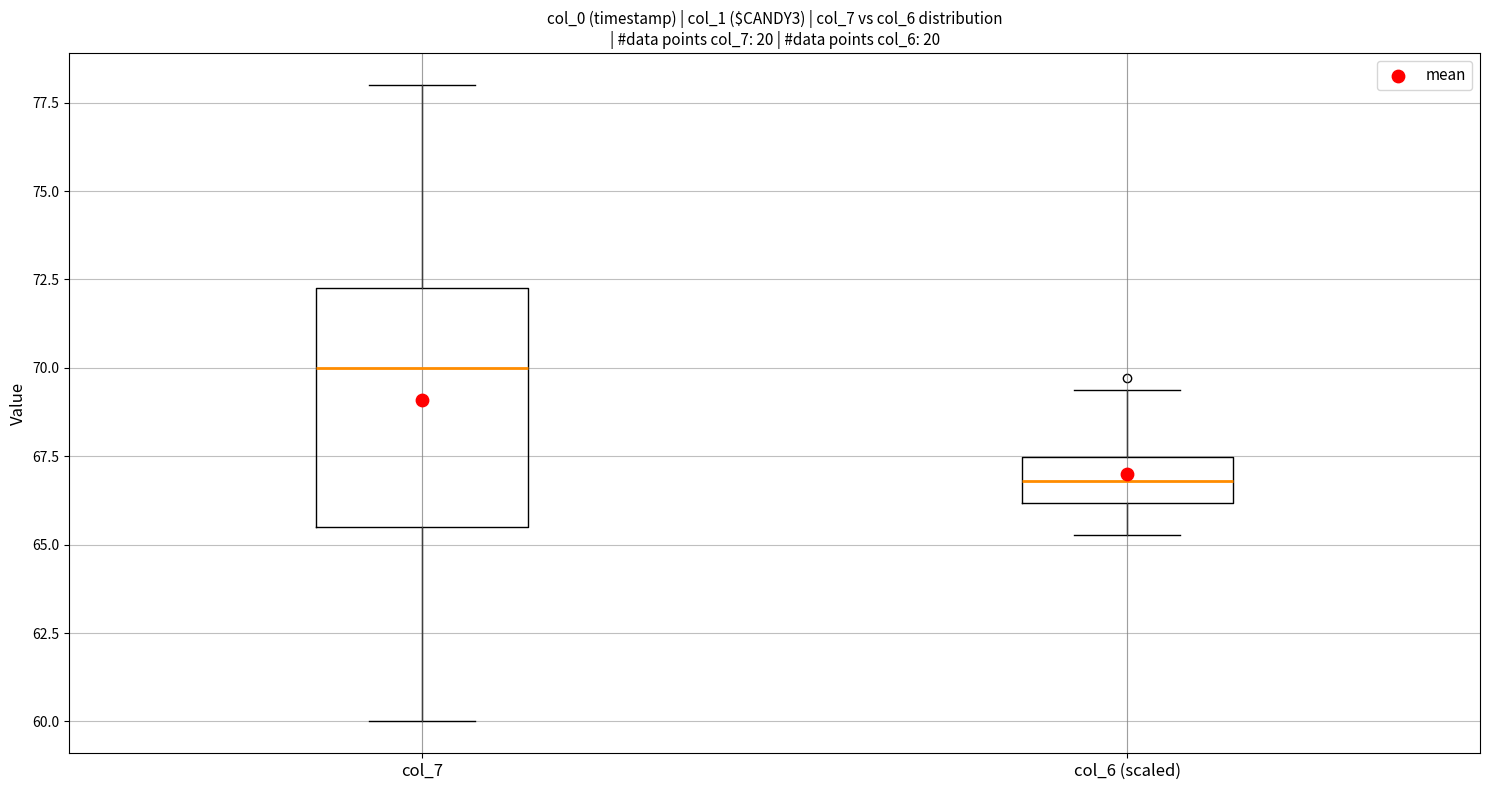

Reading left to right, transcribe this box plot: for each box, give where its median line is, the range the box spans, and where its two whiskers end, as read against the y-axis. The values are not printed on the chart, so give them approximately, as read against the axis.

col_7: median 70.0, box 65.5 to 72.5, whiskers 60.0 to 78.0
col_6 (scaled): median 67.0, box 66.0 to 67.5, whiskers 65.5 to 69.5